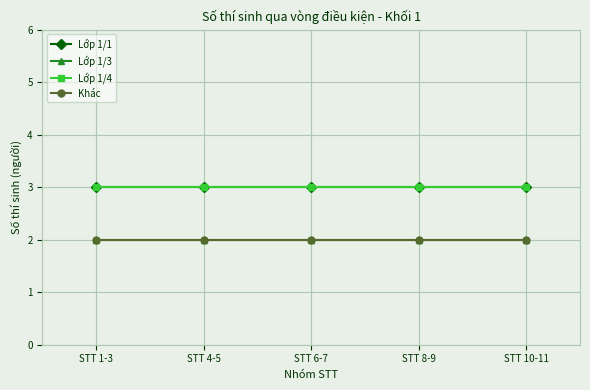

Does the chart have visible grid lines?

Yes